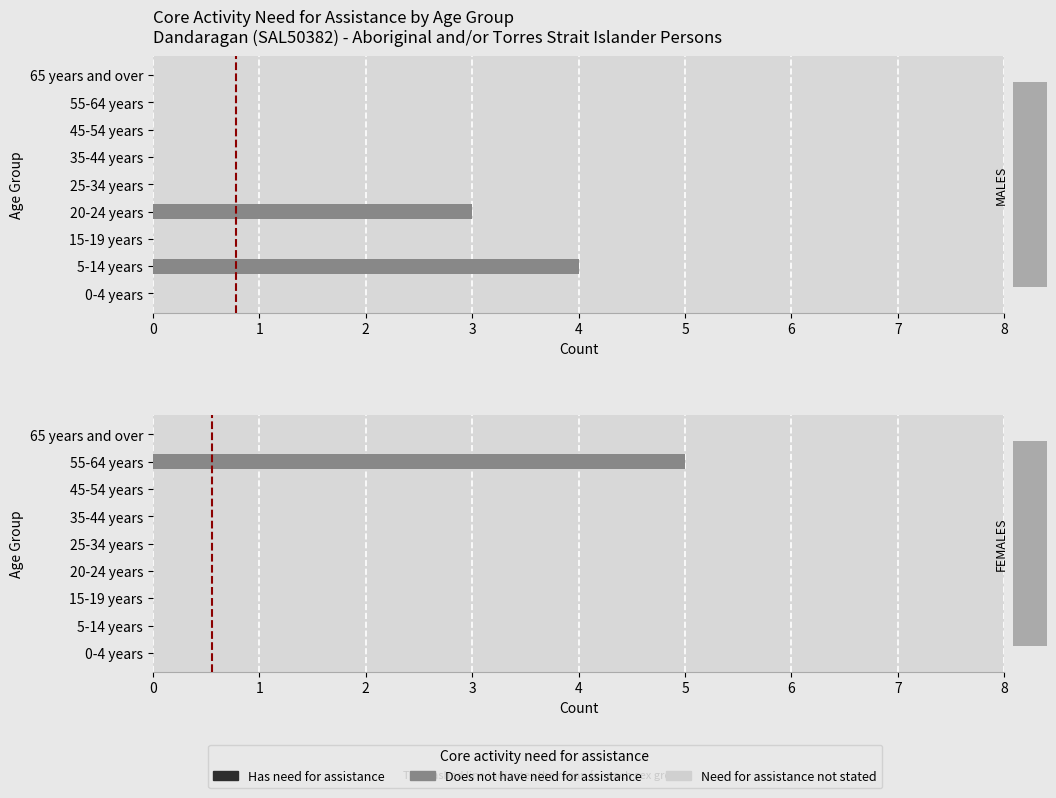

What is the value of the Has need for assistance bar at the 2nd from the left?

0.6